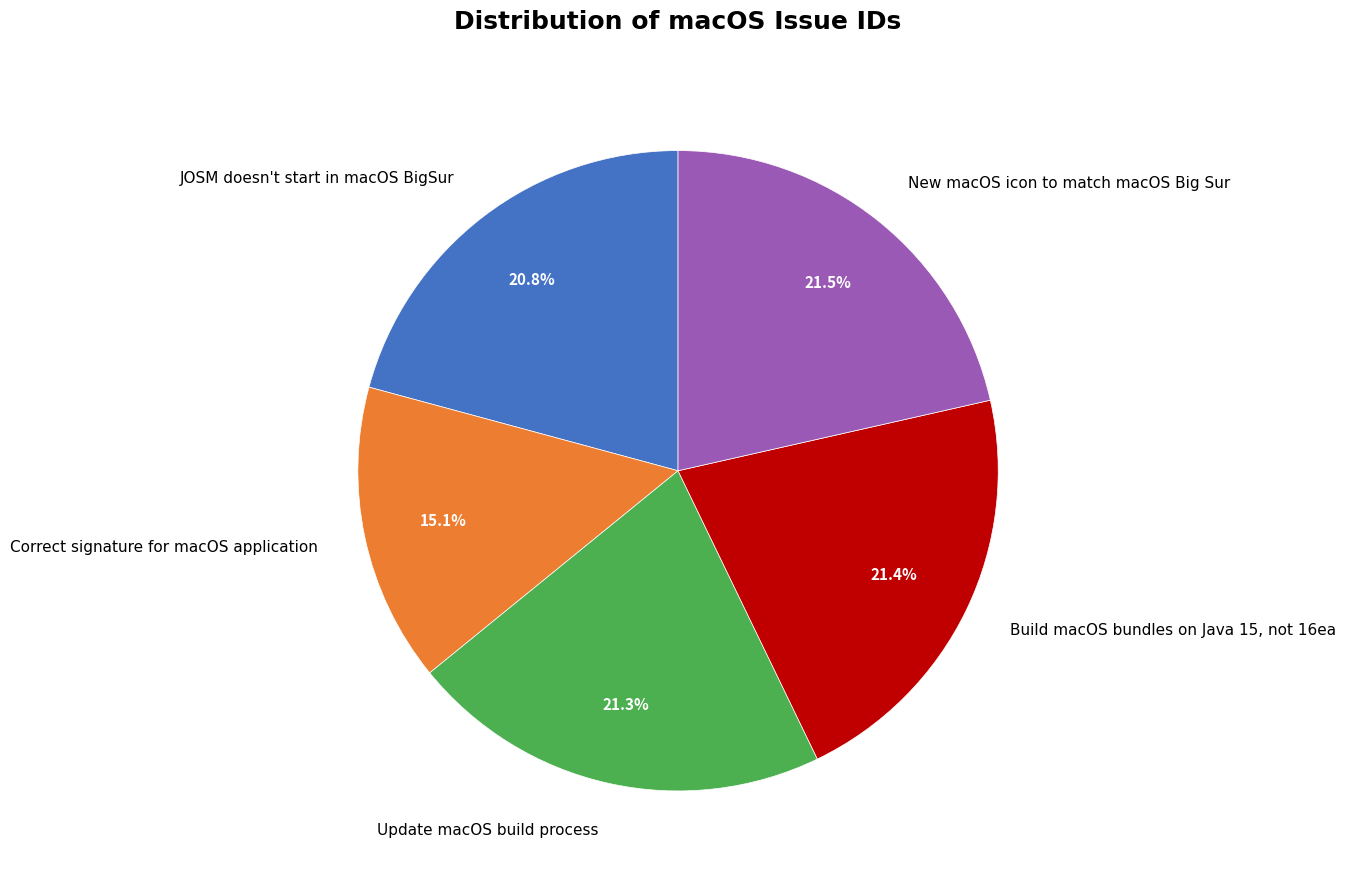

Approximately how many times larger is the value at JOSM doesn't start in macOS BigSur compared to New macOS icon to match macOS Big Sur?

1.0